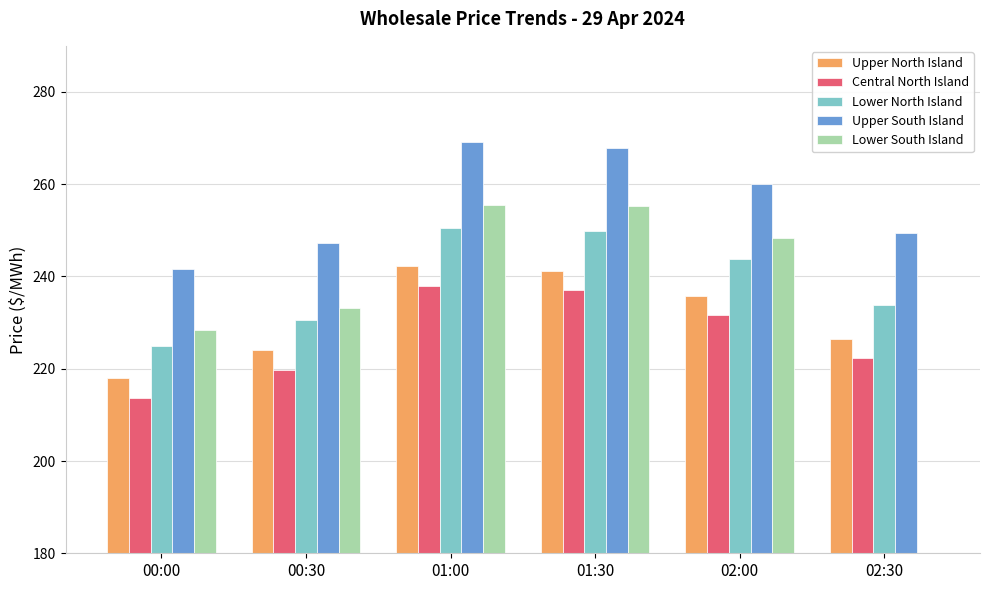

What is the difference between the highest and lowest values at 00:30?

27.5